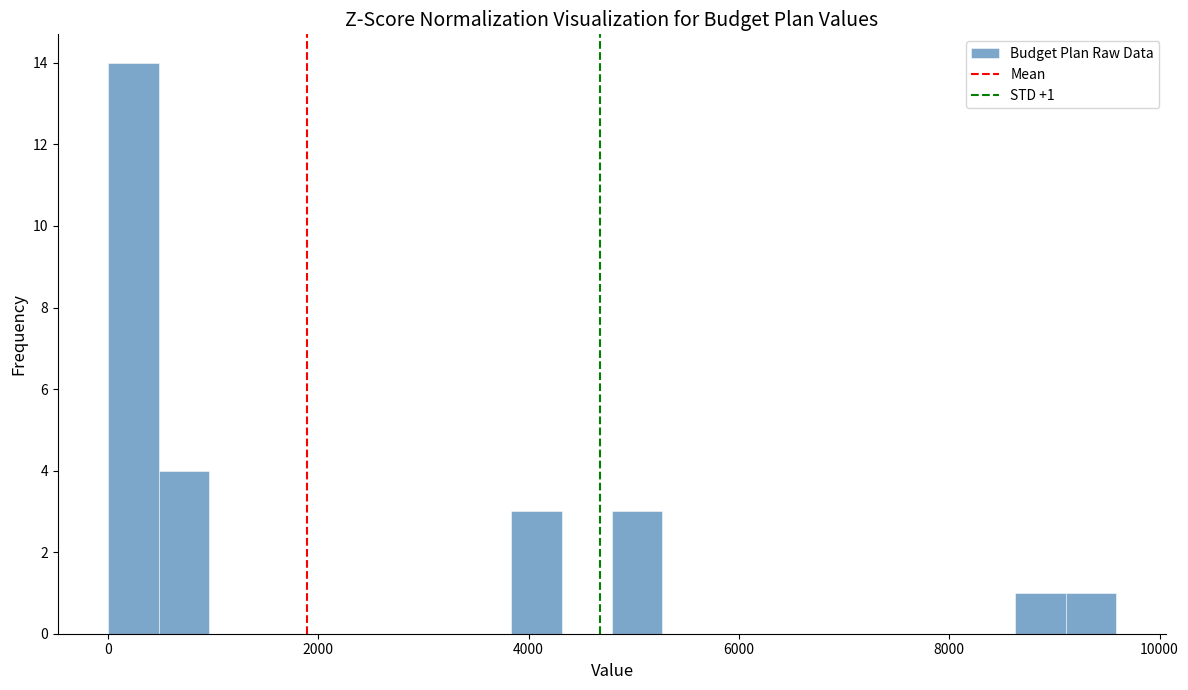

Around what value on the x-axis is the tallest bar? Give the approximate position of its centre, as read against the axis.

200